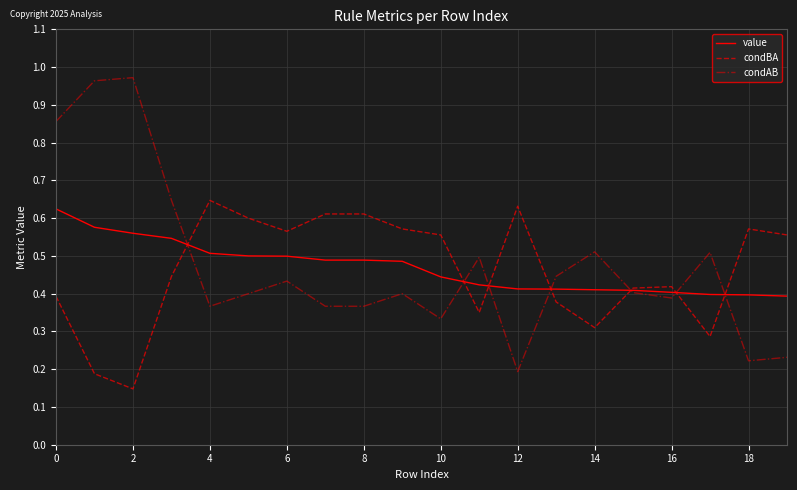

Which series ends up on top after the final intersection of condBA and condAB?

condBA